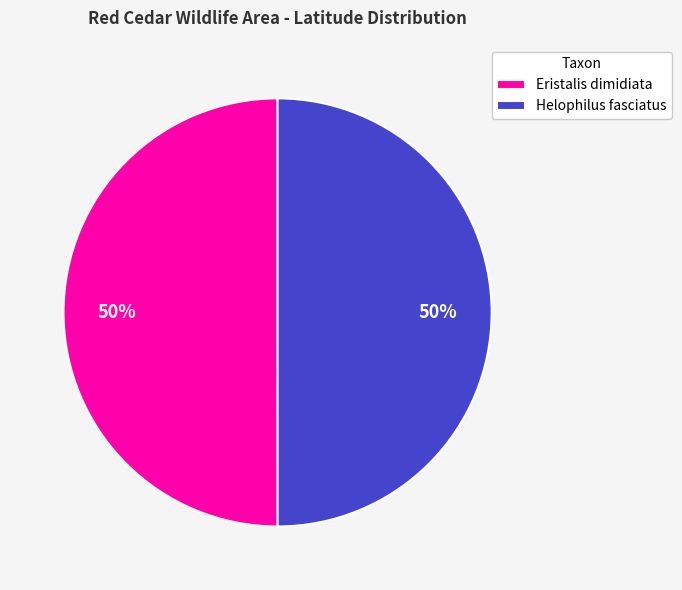

Approximately how many times larger is the value at Helophilus fasciatus compared to Eristalis dimidiata?

1.0